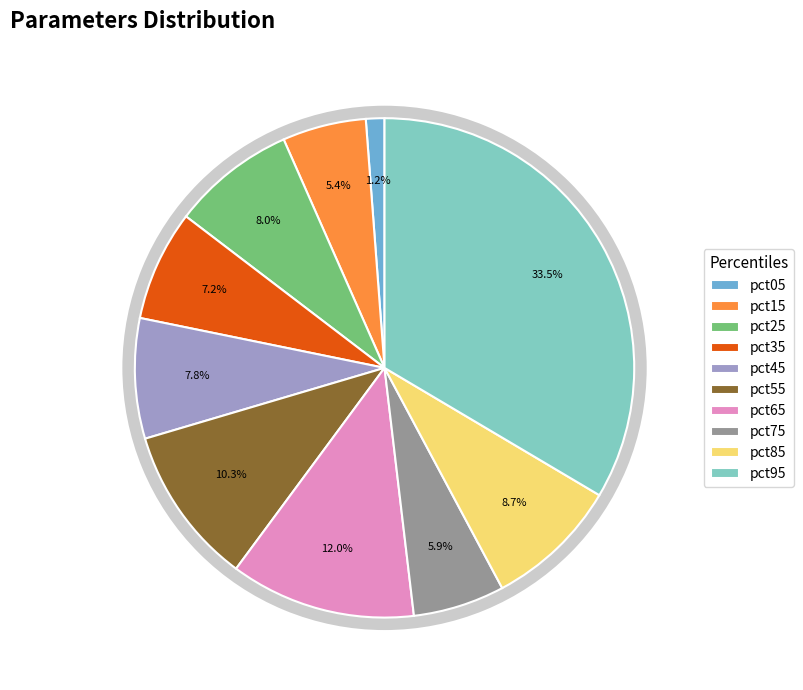

Is there any slice that represents more than half of the pie?

No